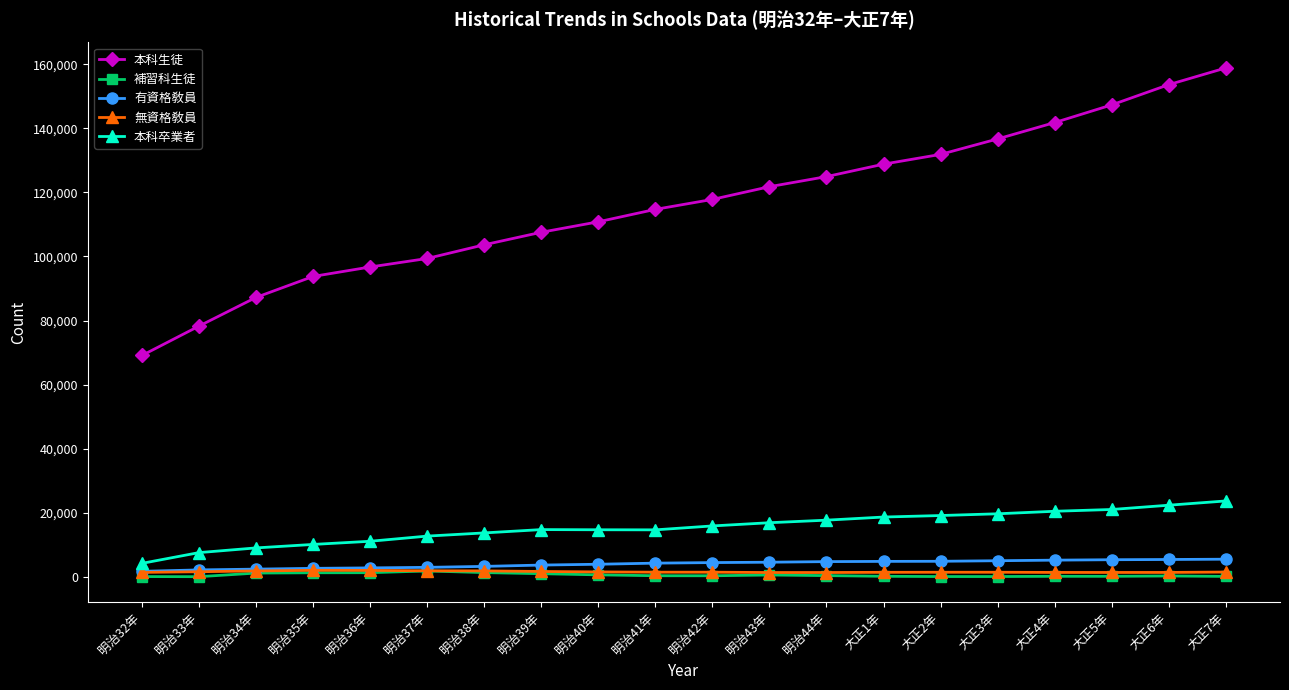

True or false: 本科卒業者 and 本科生徒 intersect in this chart.

False